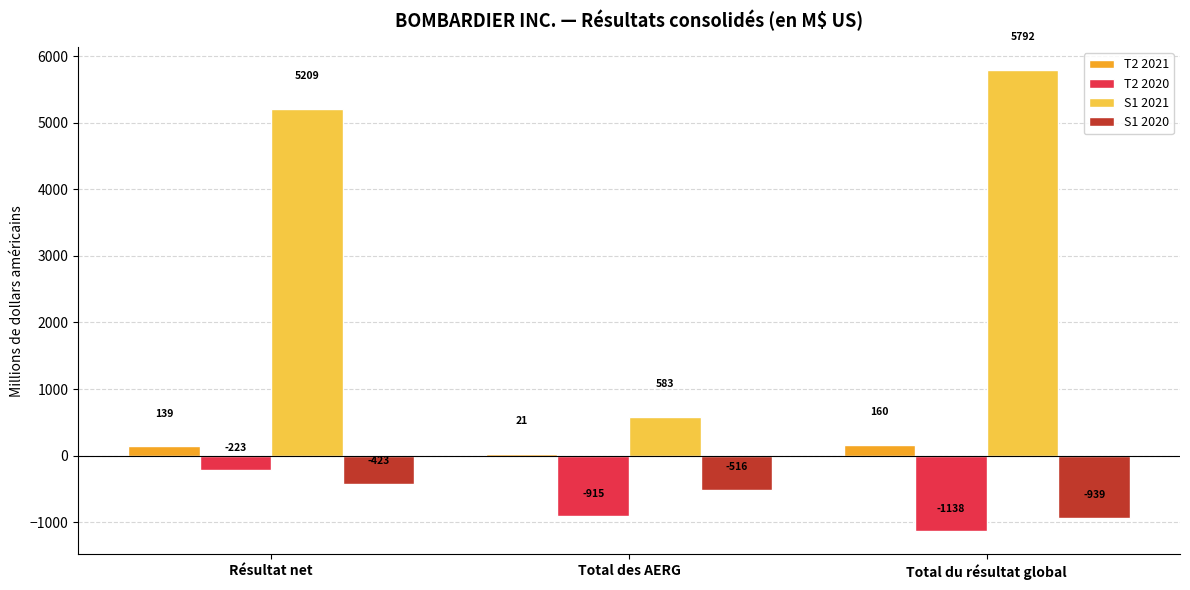

How many data points does each series have?

3